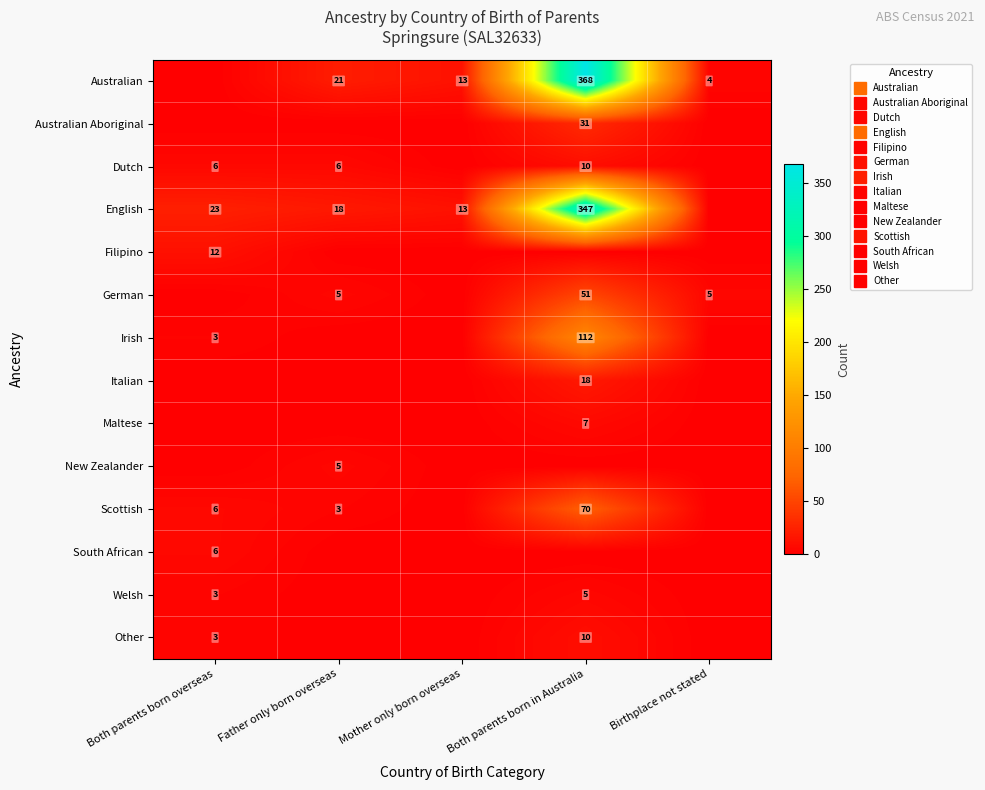

At which category does the chart reach its peak across all series?

Both parents born in Australia